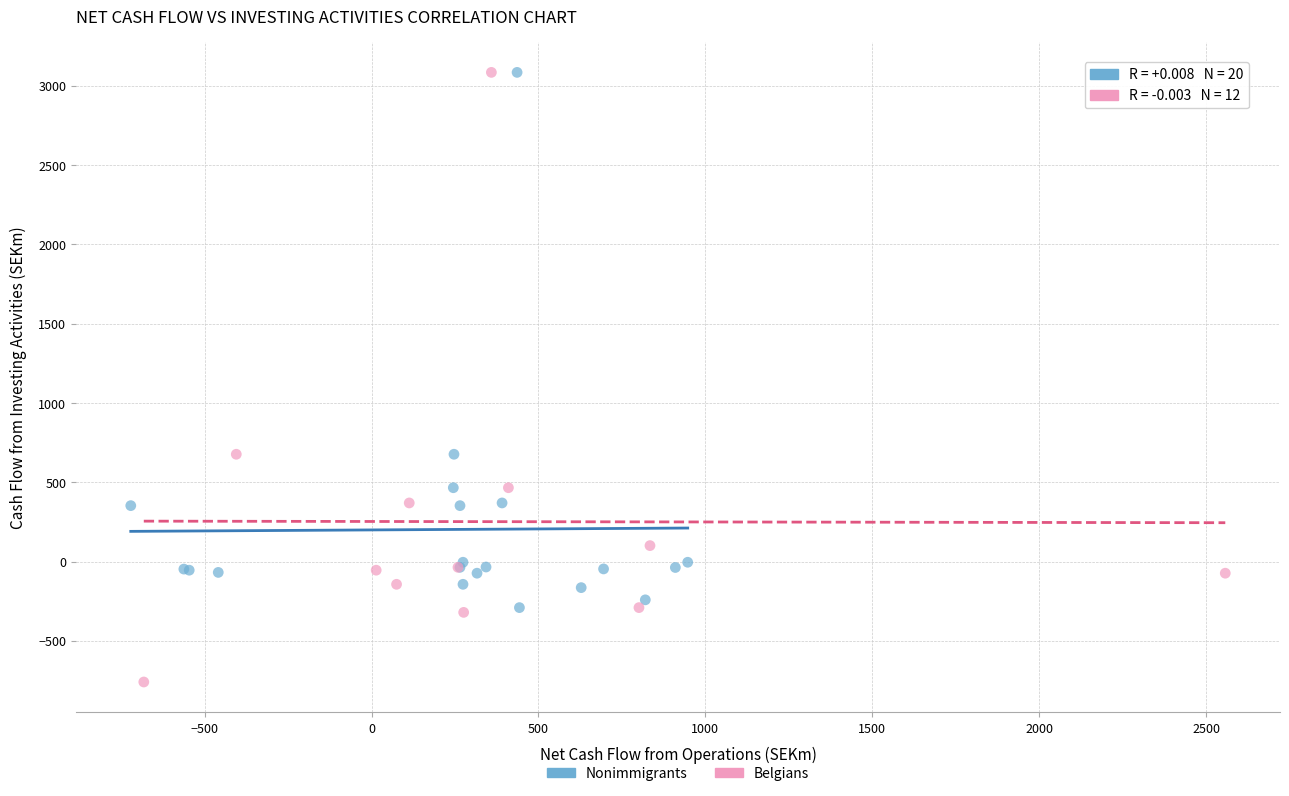

Which series has the largest Y range (max minus min)?

Belgians